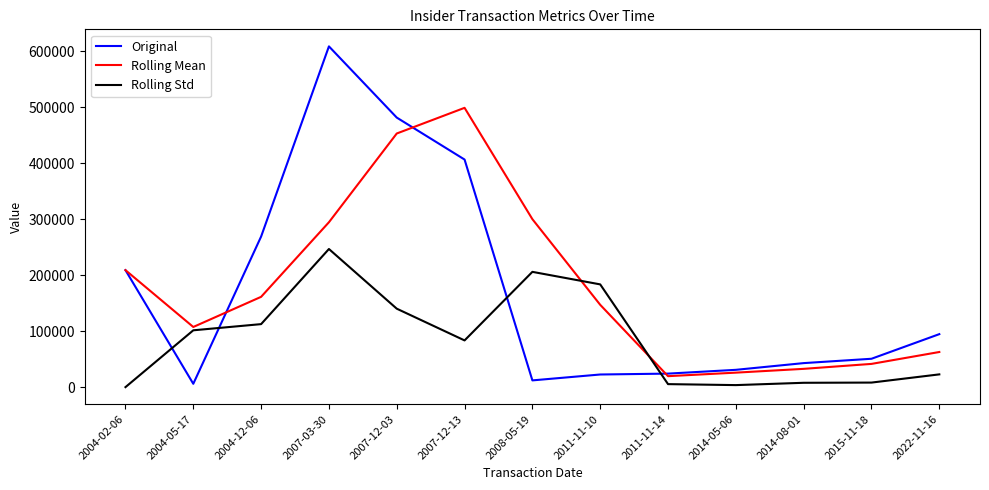

The value of Rolling Std at 2004-12-06 is 53788.5. True or false?

False